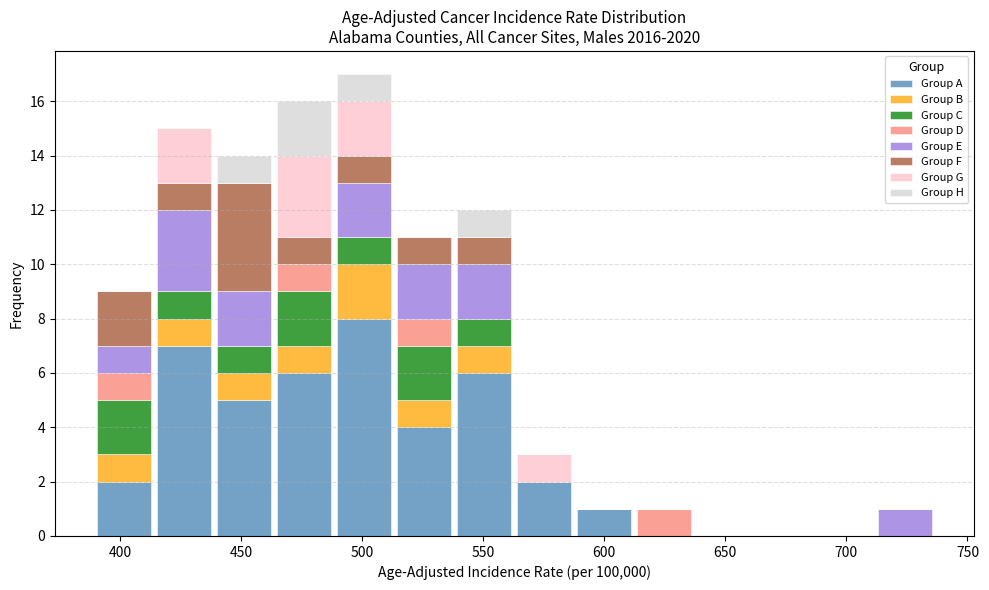

Which range on the x-axis has the tallest stacked bar (by total height)?

490 to 515